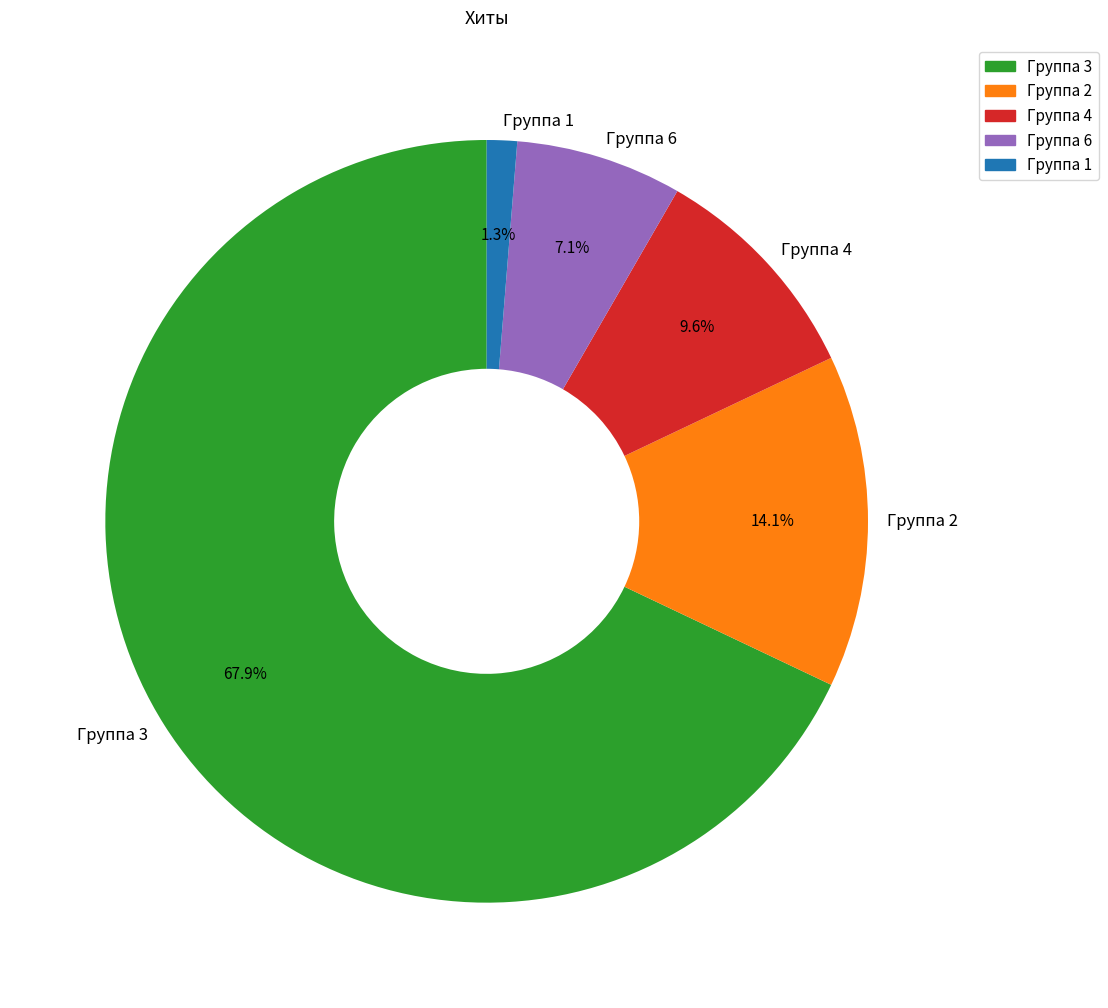

To the nearest percent, what is the average slice percentage?

20%